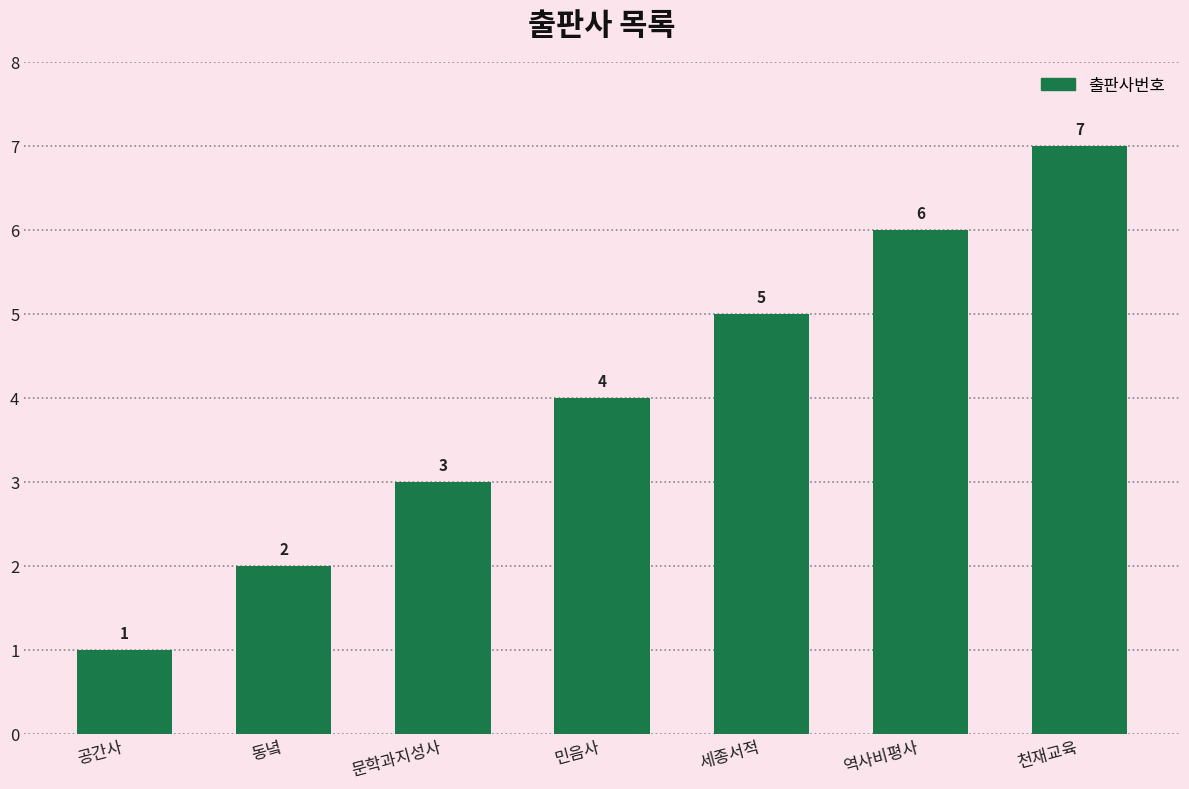

How many values are below 4?

3